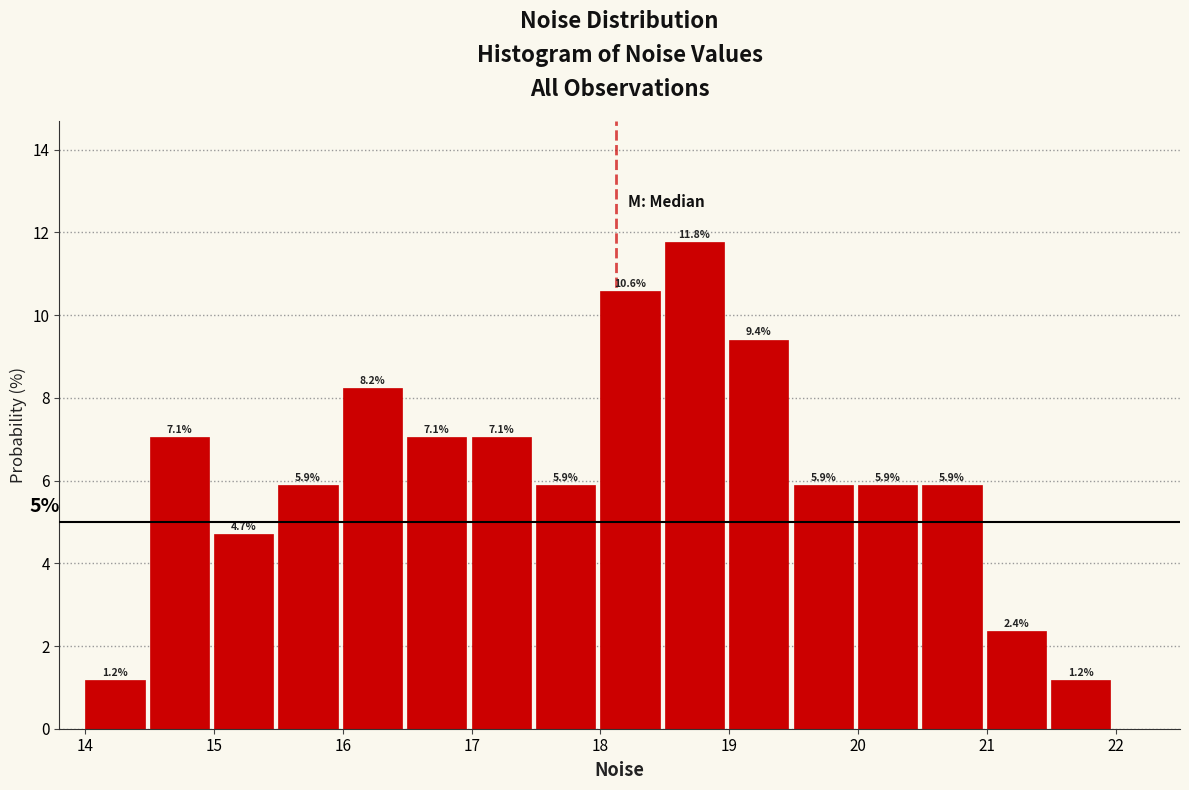

Which range on the x-axis has the tallest bar?

18.5 to 19.0